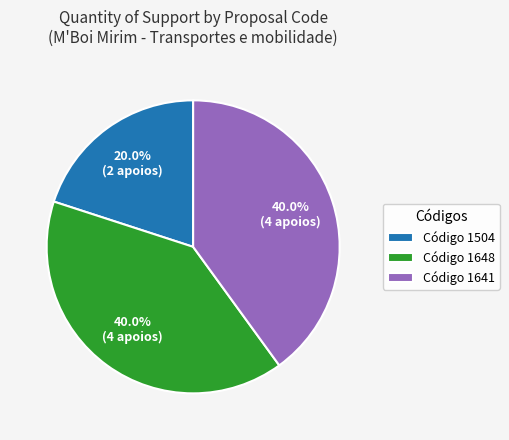

Approximately how many times larger is the value at Código 1648 compared to Código 1641?

1.0